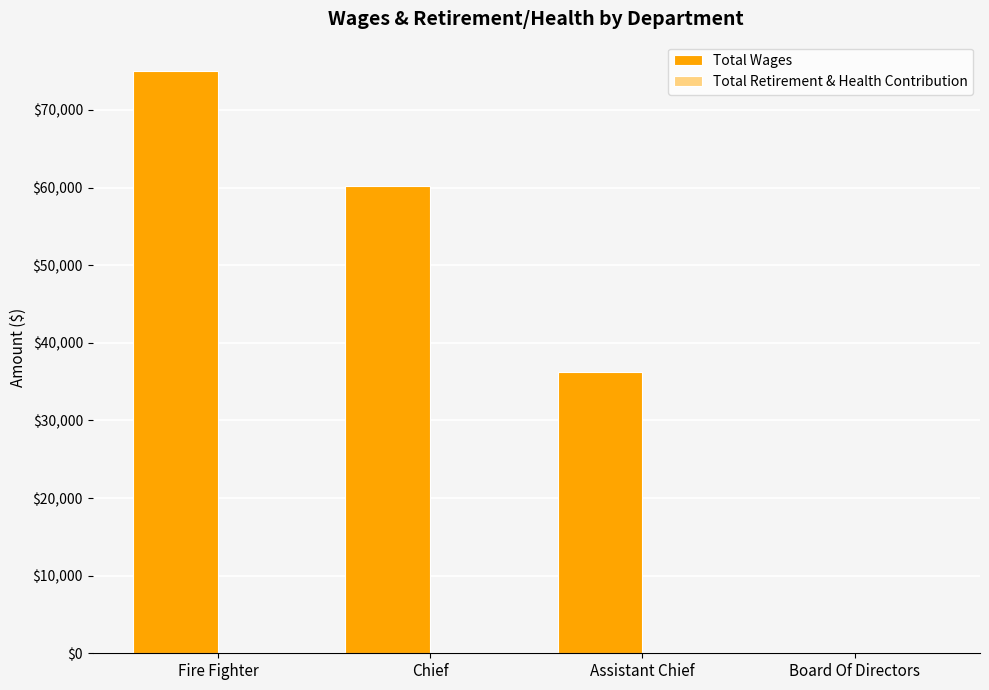

The chart shows a value of 51165 at Board Of Directors. True or false?

False